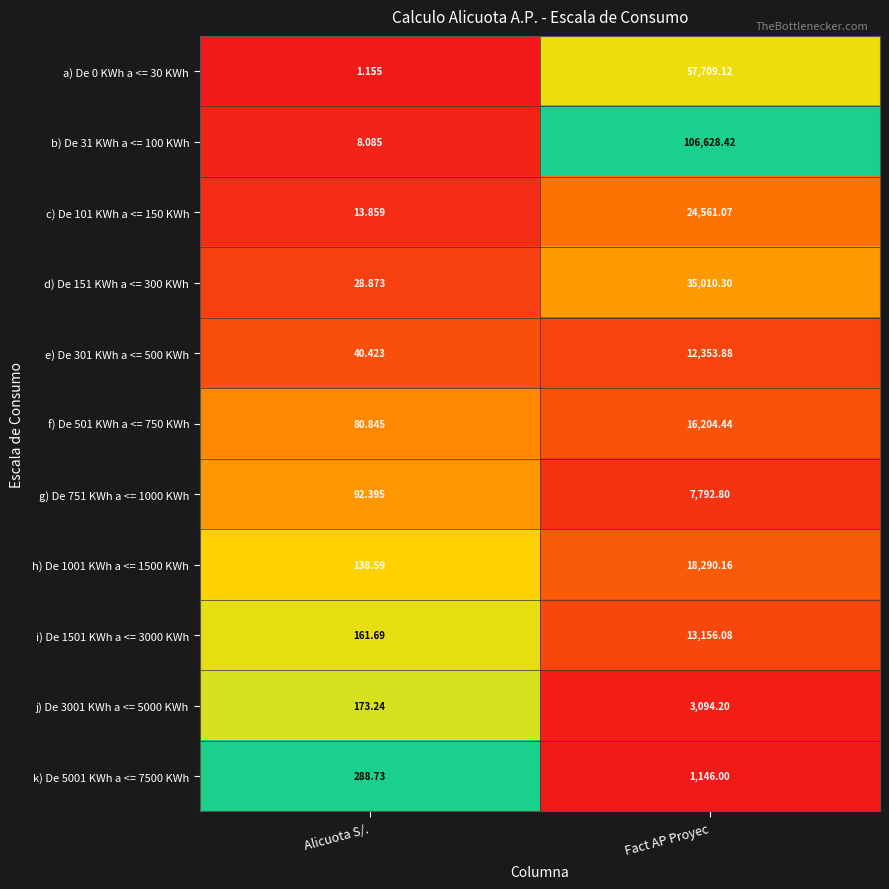

Where is f) De 501 KWh a <= 750 KWh nearest to the value 8142?

Alicuota S/.